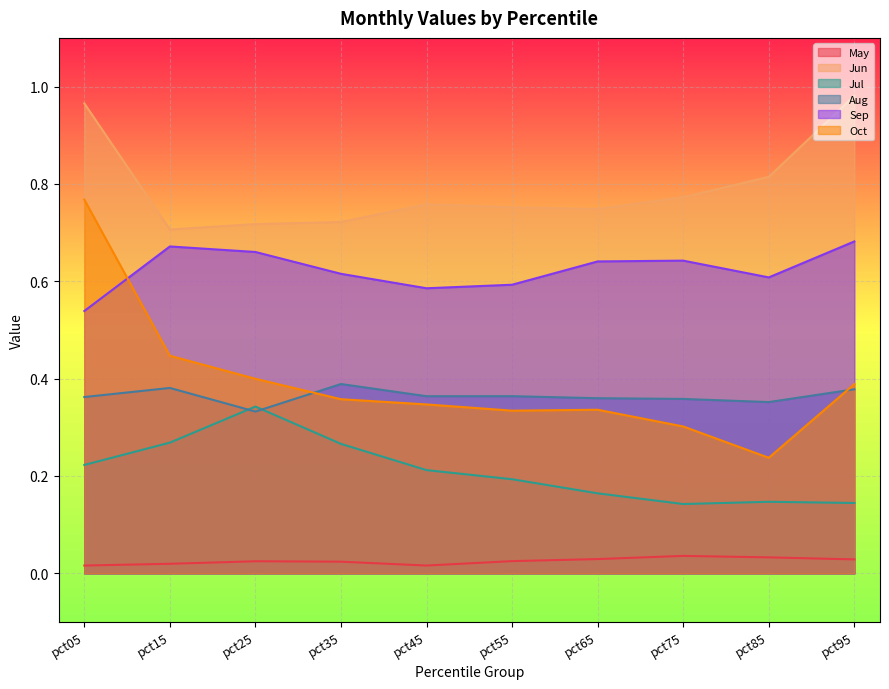

Which series changed the most between pct65 and pct95?

Jun